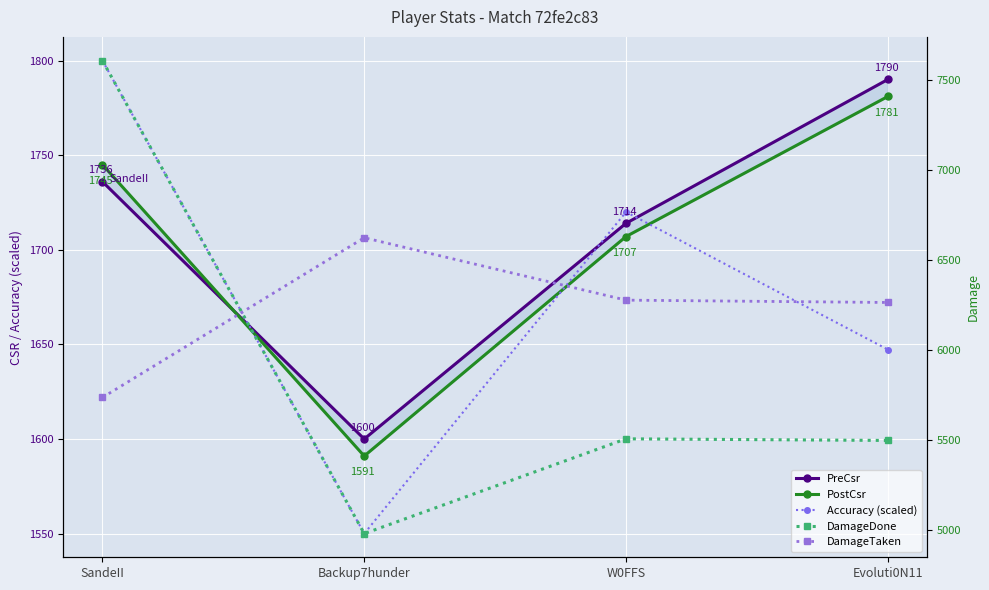

Is it true that Accuracy (scaled) equals 1647.3 at Evoluti0N11?

True